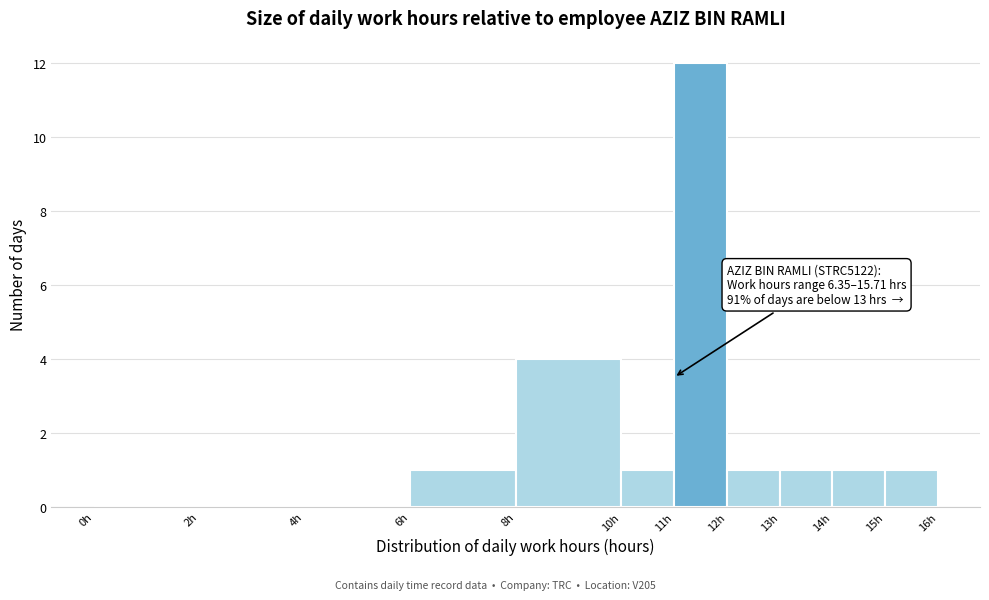

Over which range of the x-axis is the bar tallest?

11 to 12